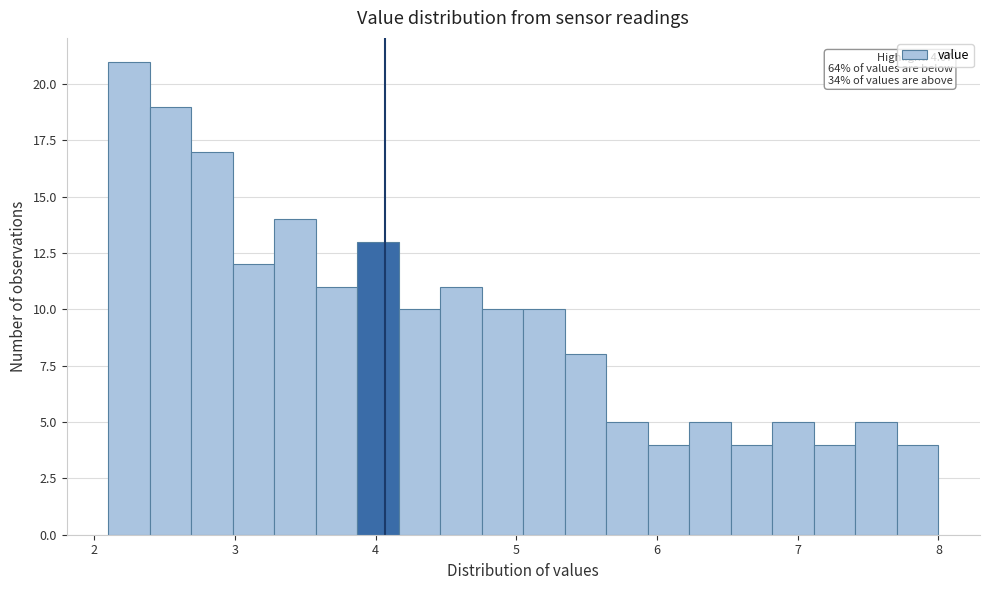

Around what value on the x-axis is the tallest bar? Give the approximate position of its centre, as read against the axis.

2.2